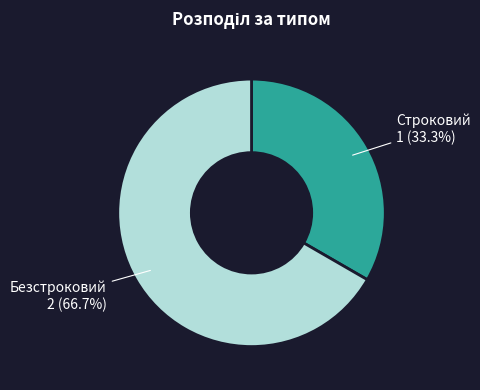

How much of the chart is everything except Безстроковий?

33.3%